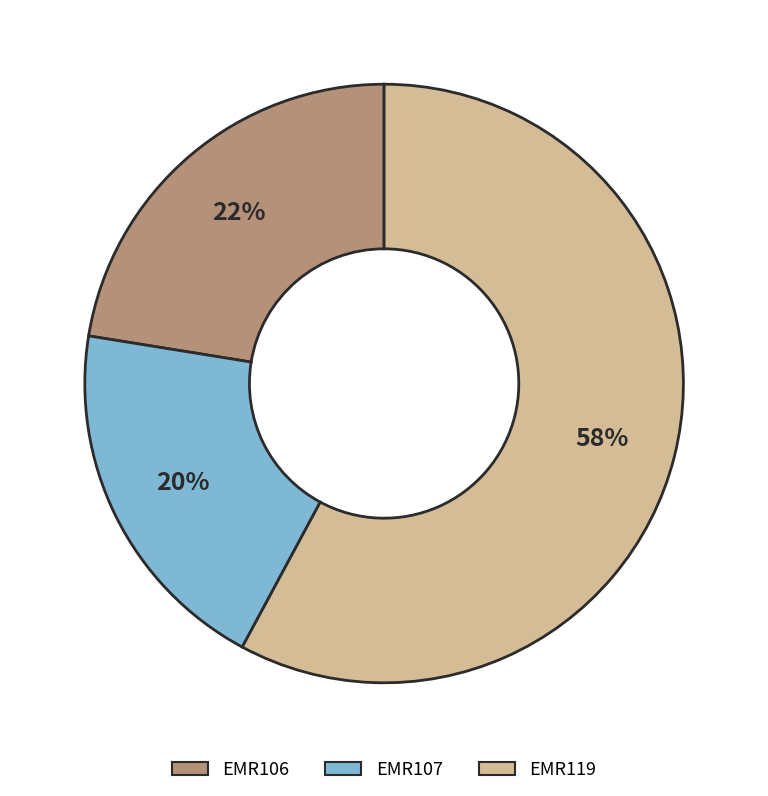

Count the number of slices in the pie.

3